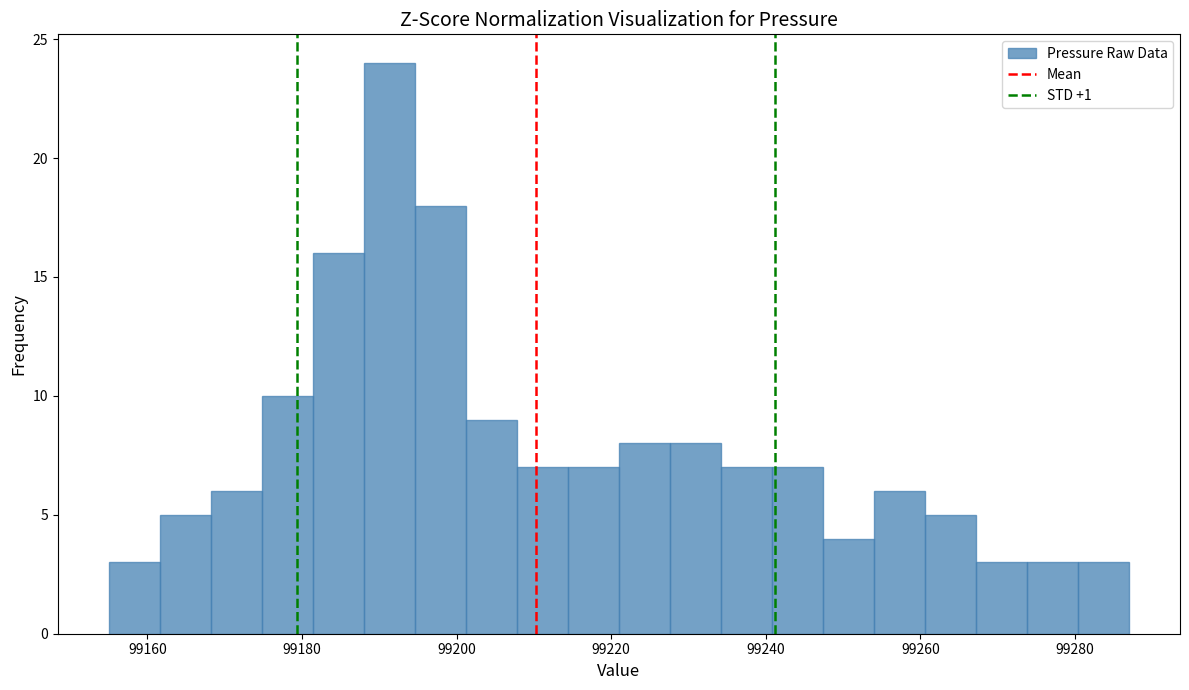

Around what value on the x-axis is the tallest bar? Give the approximate position of its centre, as read against the axis.

99192